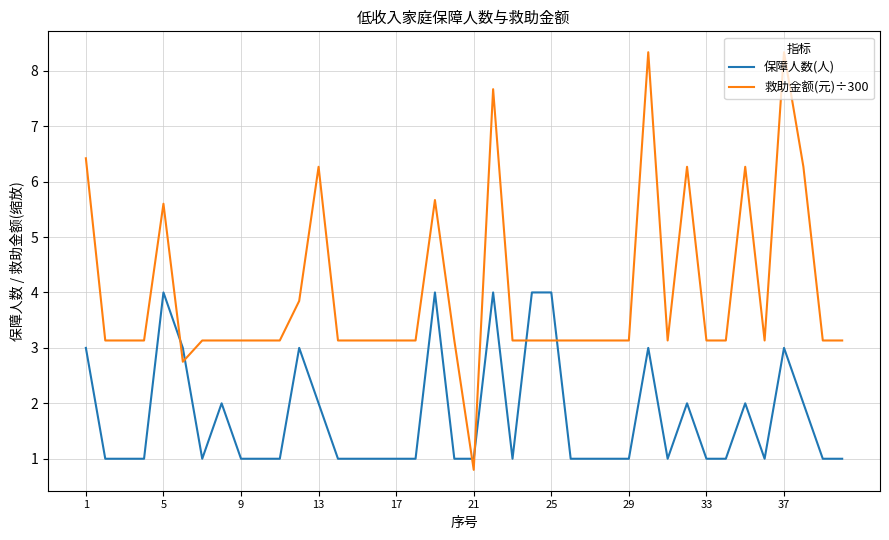

Does the chart have visible grid lines?

Yes